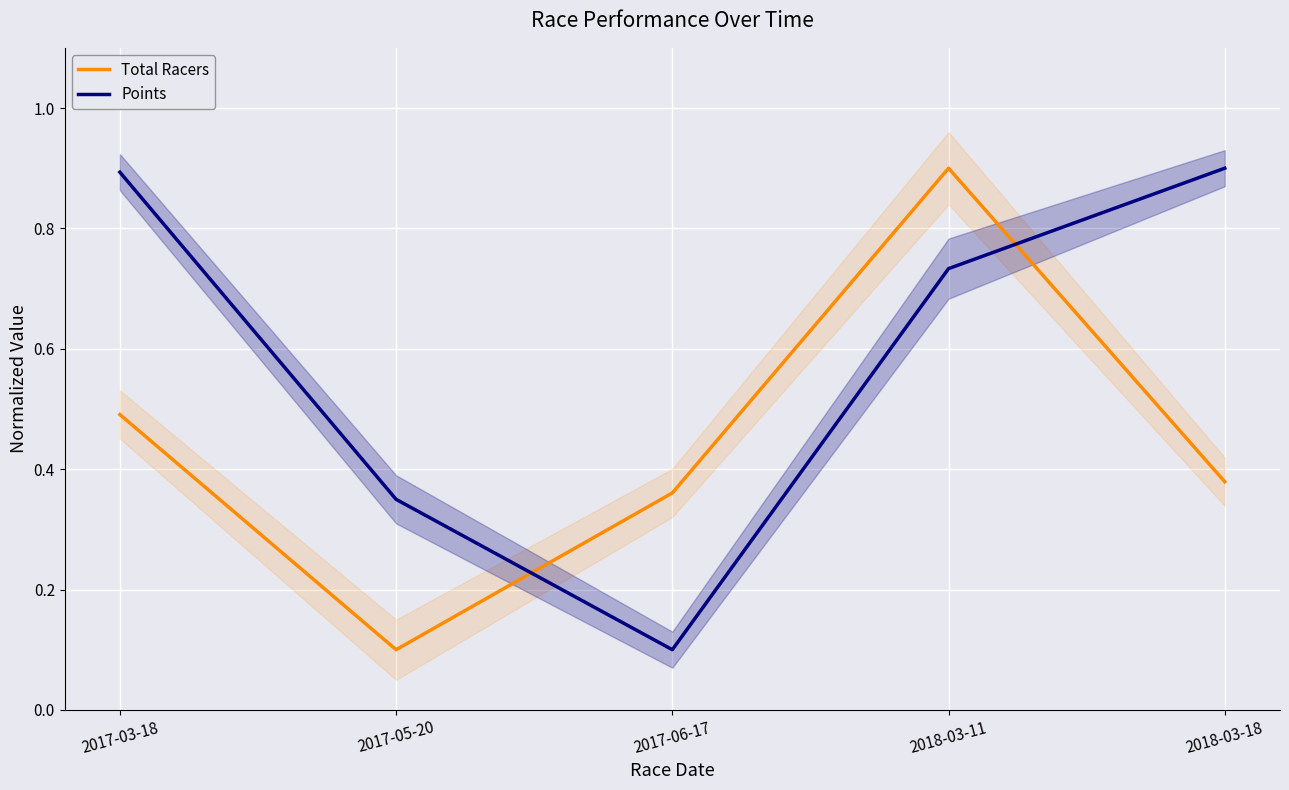

The Total Racers series shows 0.8 at 2017-03-18. True or false?

False